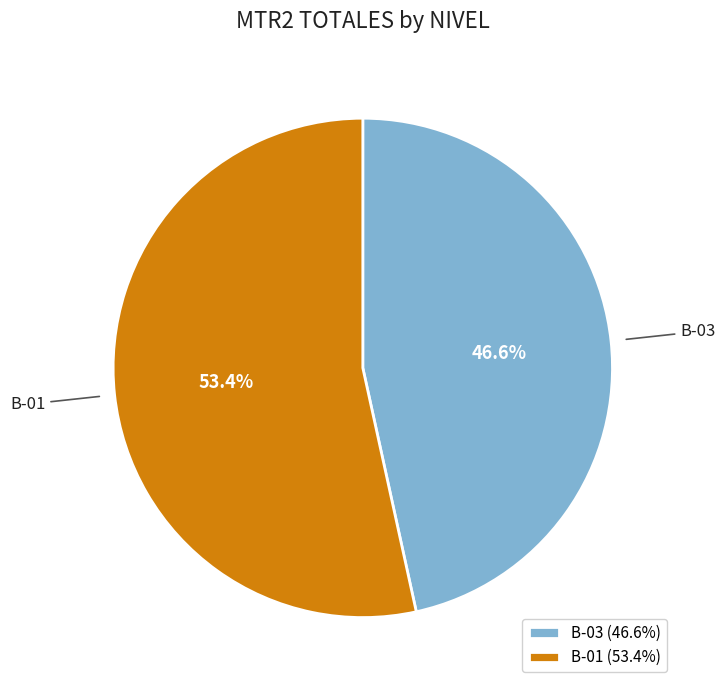

What is the ratio of the value at B-03 to the value at B-01?

0.9